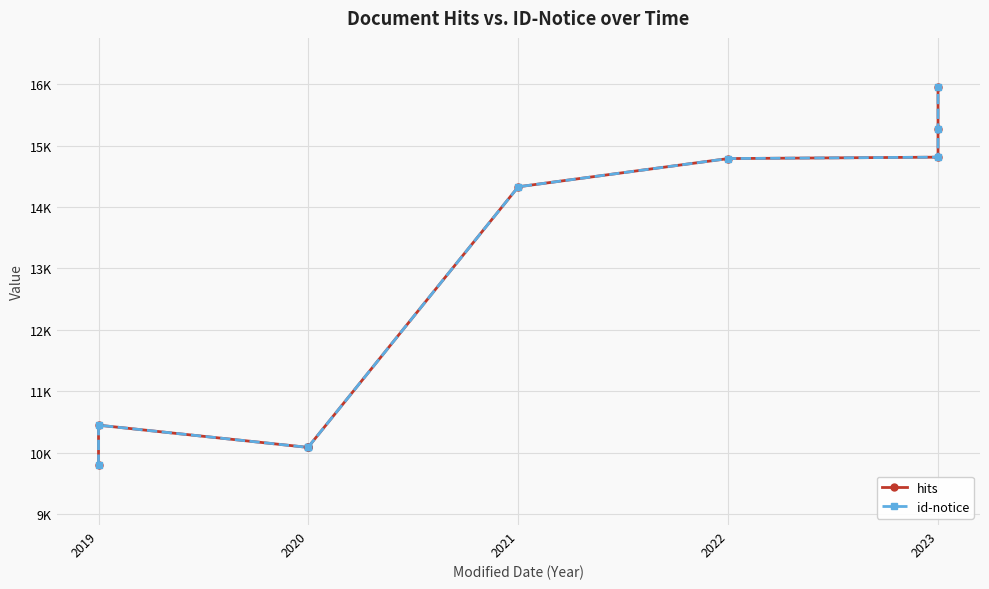

What is the difference between the second highest and second lowest values in the hits series?

5179